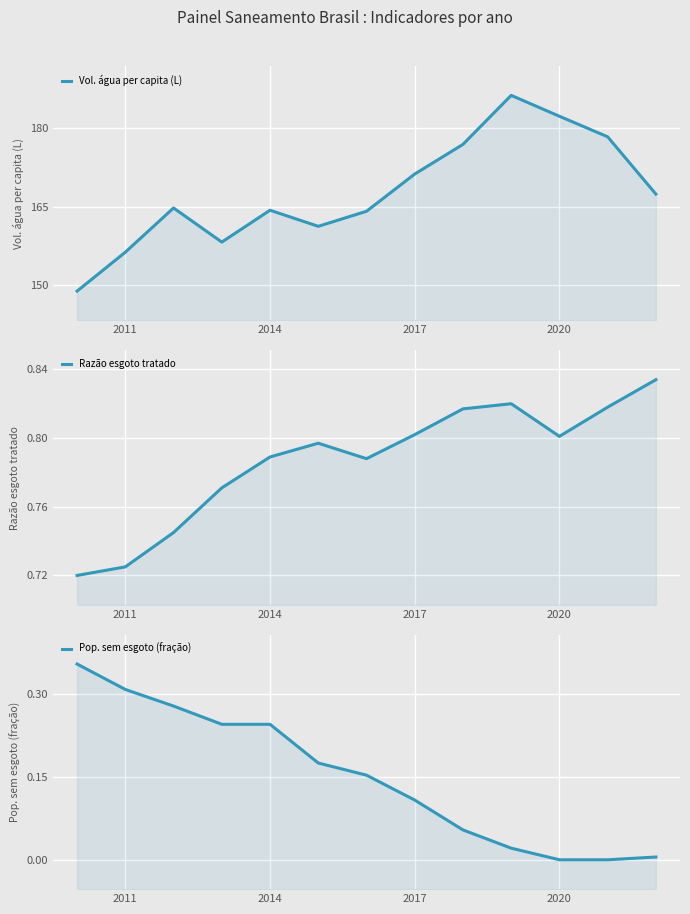

How many lines are shown in the chart?

3